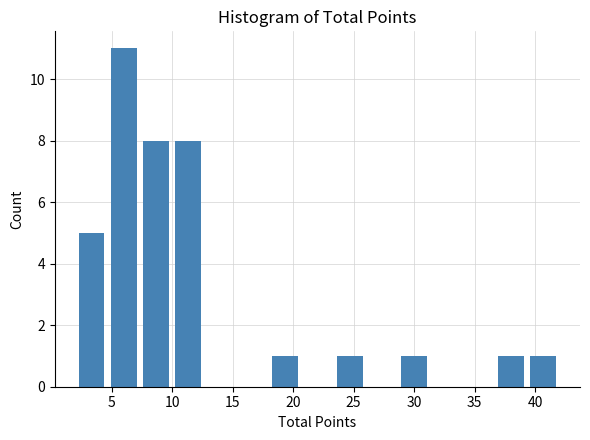

Which range on the x-axis has the tallest bar?

4.5 to 7.5